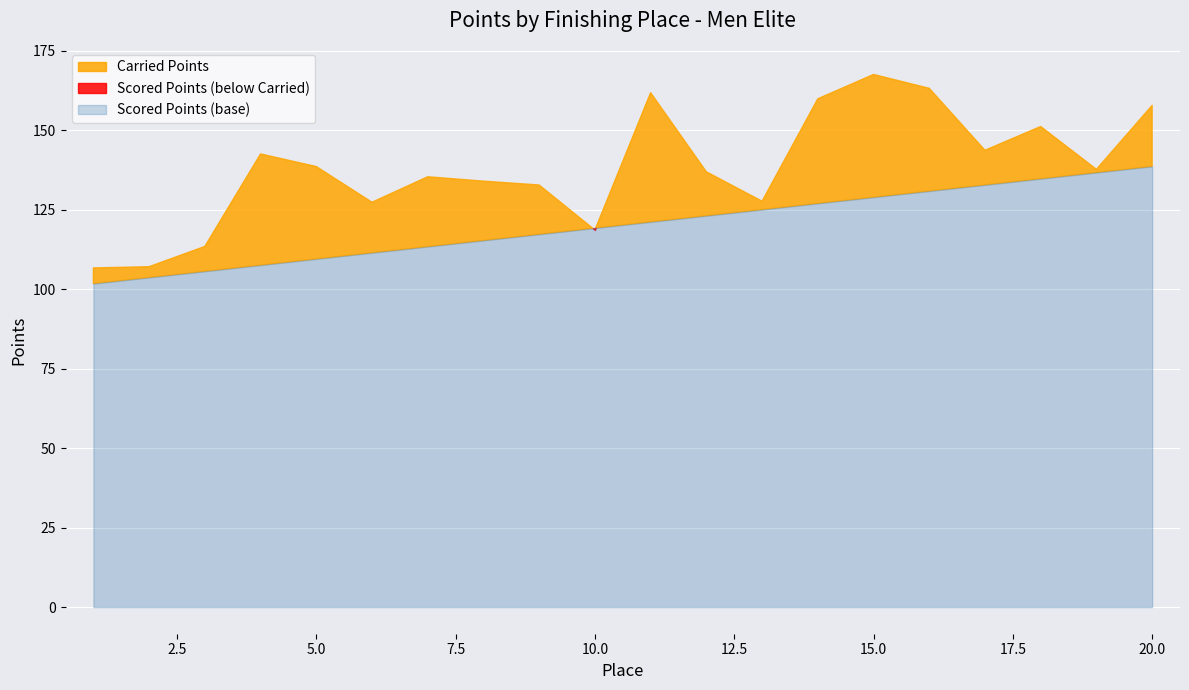

Reading left to right, list all the values displayed in this chart.

Carried Points: 1=106.7	2=107.1	3=113.5	4=142.6	5=138.6	6=127.4	7=135.4	8=134.0	9=132.8	10=118.7	11=161.9	12=137.0	13=127.7	14=159.9	15=167.6	16=163.2	17=143.8	18=151.2	19=137.8	20=157.9
Scored Points: 1=101.8	2=103.7	3=105.7	4=107.6	5=109.6	6=111.5	7=113.4	8=115.4	9=117.3	10=119.3	11=121.2	12=123.1	13=125.1	14=127.0	15=129.0	16=130.9	17=132.9	18=134.8	19=136.7	20=138.7